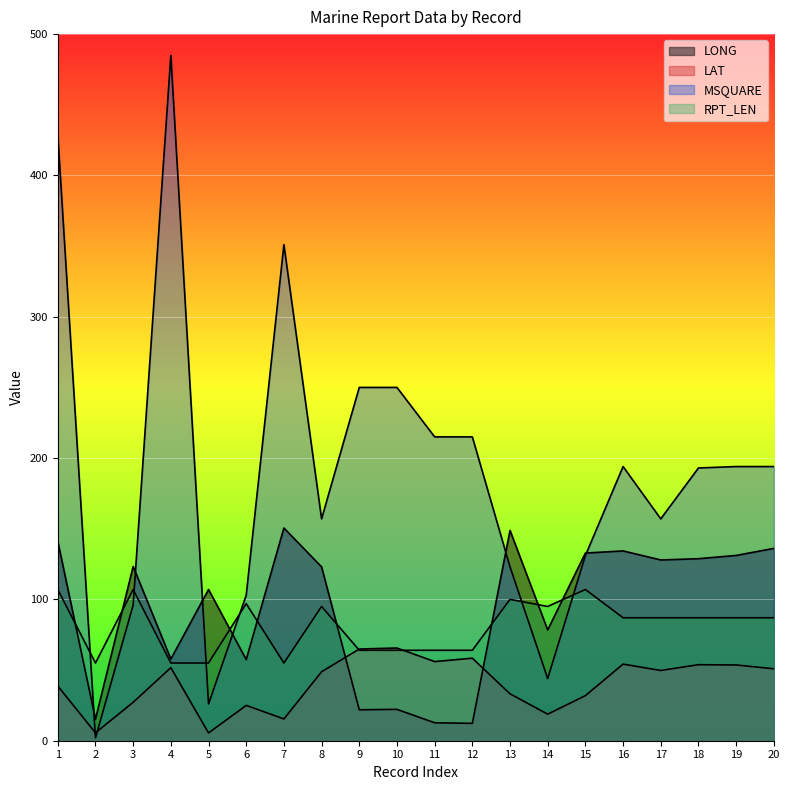

Where does the LAT series first go above 49?

4